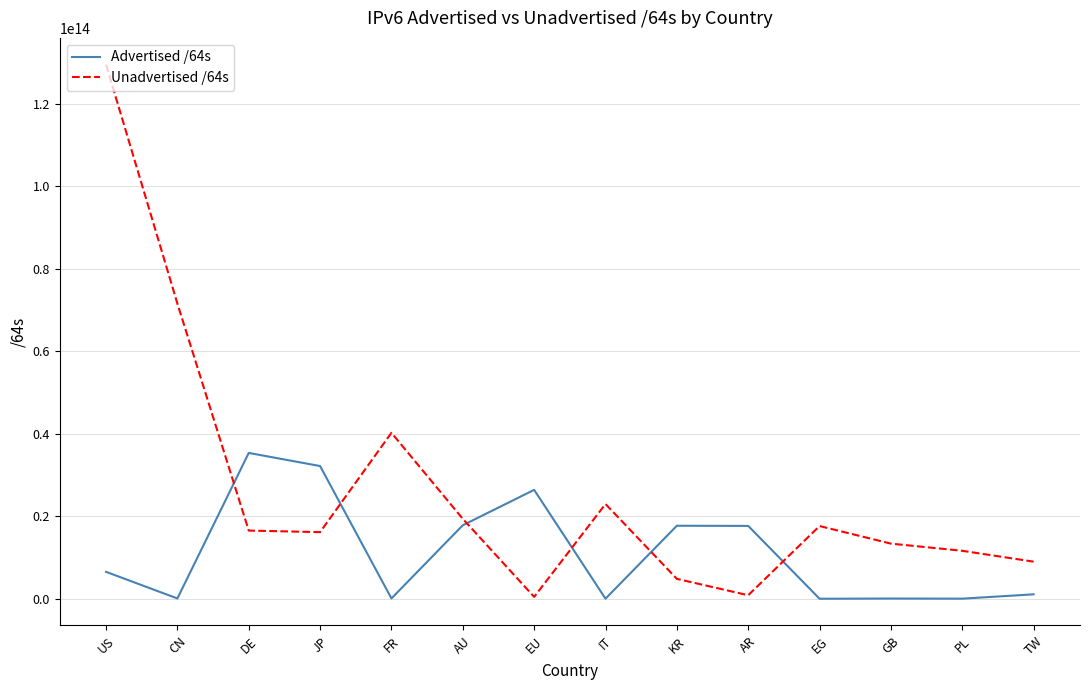

Is this an area chart (filled region under the line)?

No